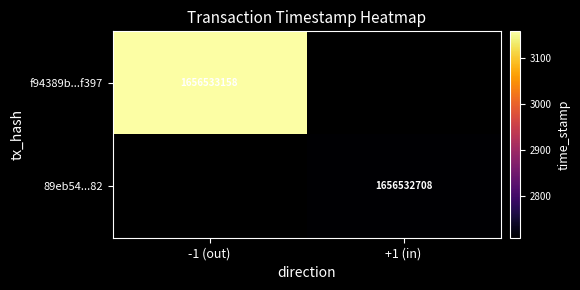

Reading left to right, extract all data points from this chart.

f94389b53d3befd92b1eedb5b4494412a74f397: -1	1656533158
89eb54ed7e3a4b993d169ab363ee64ce2da5582: 1	1656532708